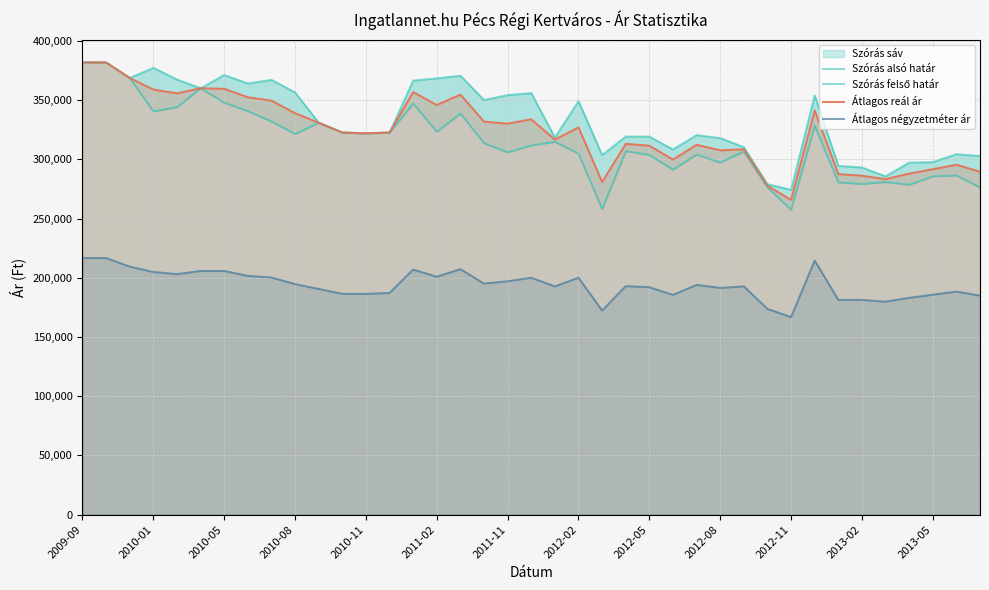

Which category has the highest value in the Szórás alsó határ series?

2009-09